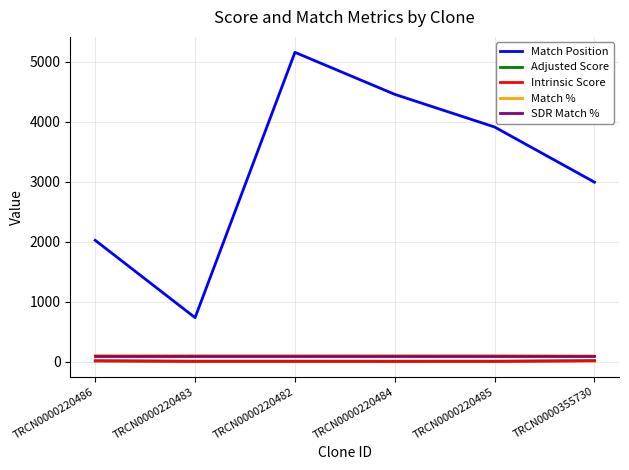

Which series changed the most between TRCN0000220482 and TRCN0000220485?

Match Position